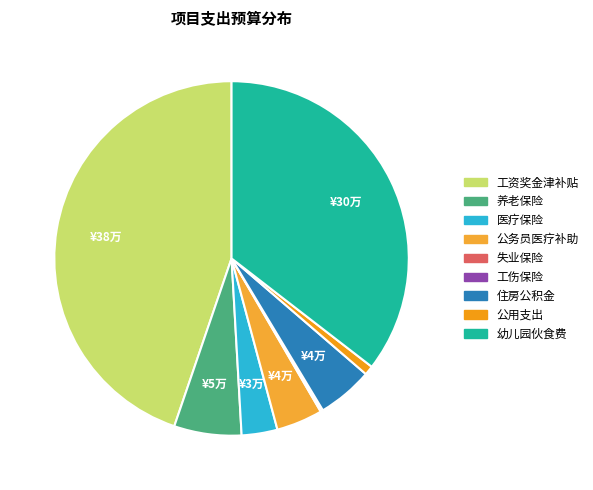

To the nearest percent, what is the difference between the largest and smallest slice percentages?

45%